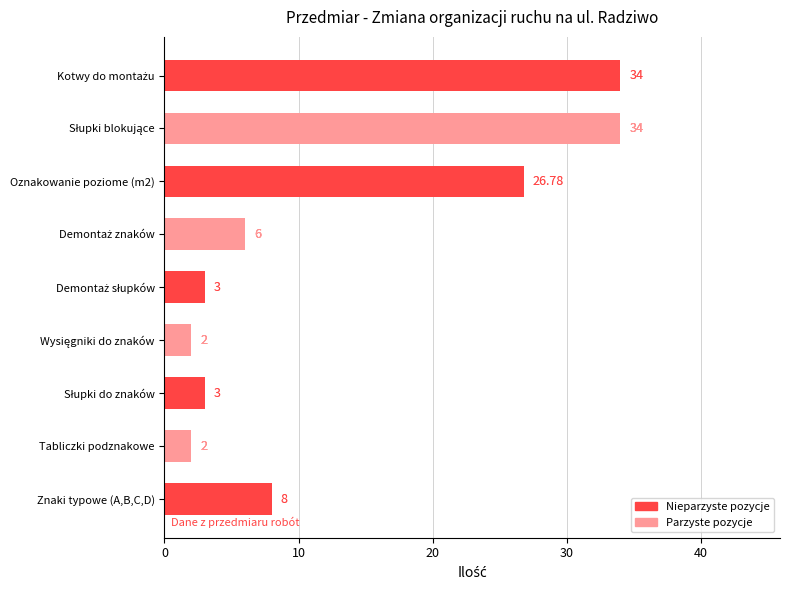

What is the ratio of the value at Znaki typowe (A,B,C,D) to the value at Oznakowanie poziome (m2)?

0.3